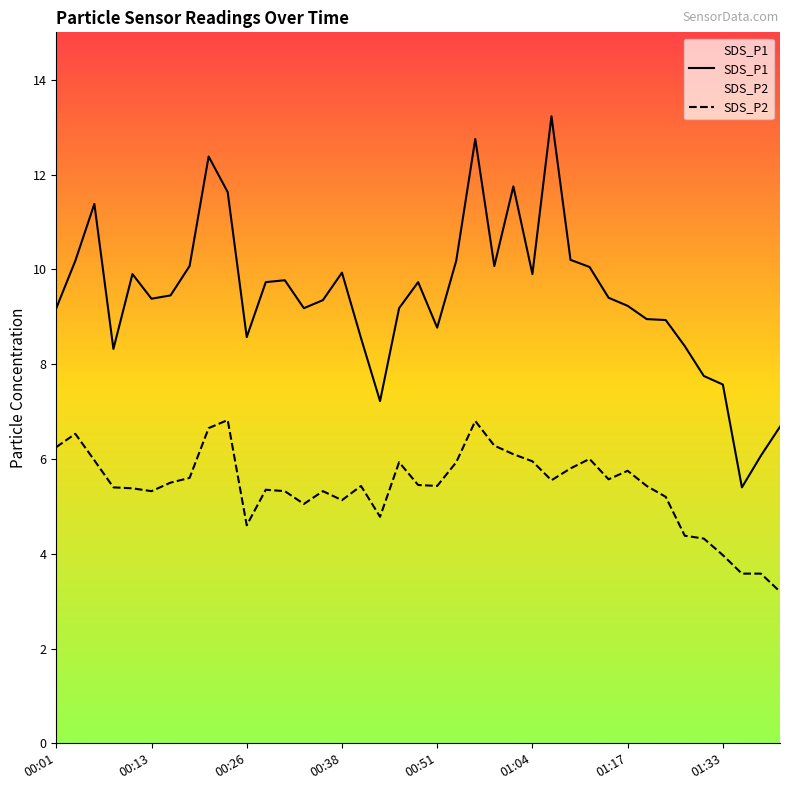

At 18, list the series in order from largest to smallest.

SDS_P1, SDS_P2